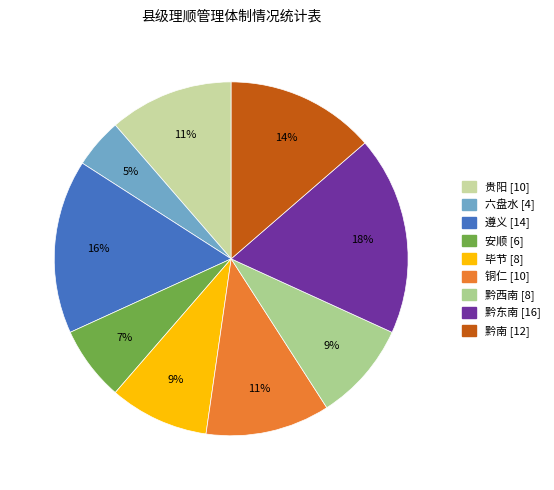

Which has a higher value, 黔东南 or 安顺?

黔东南